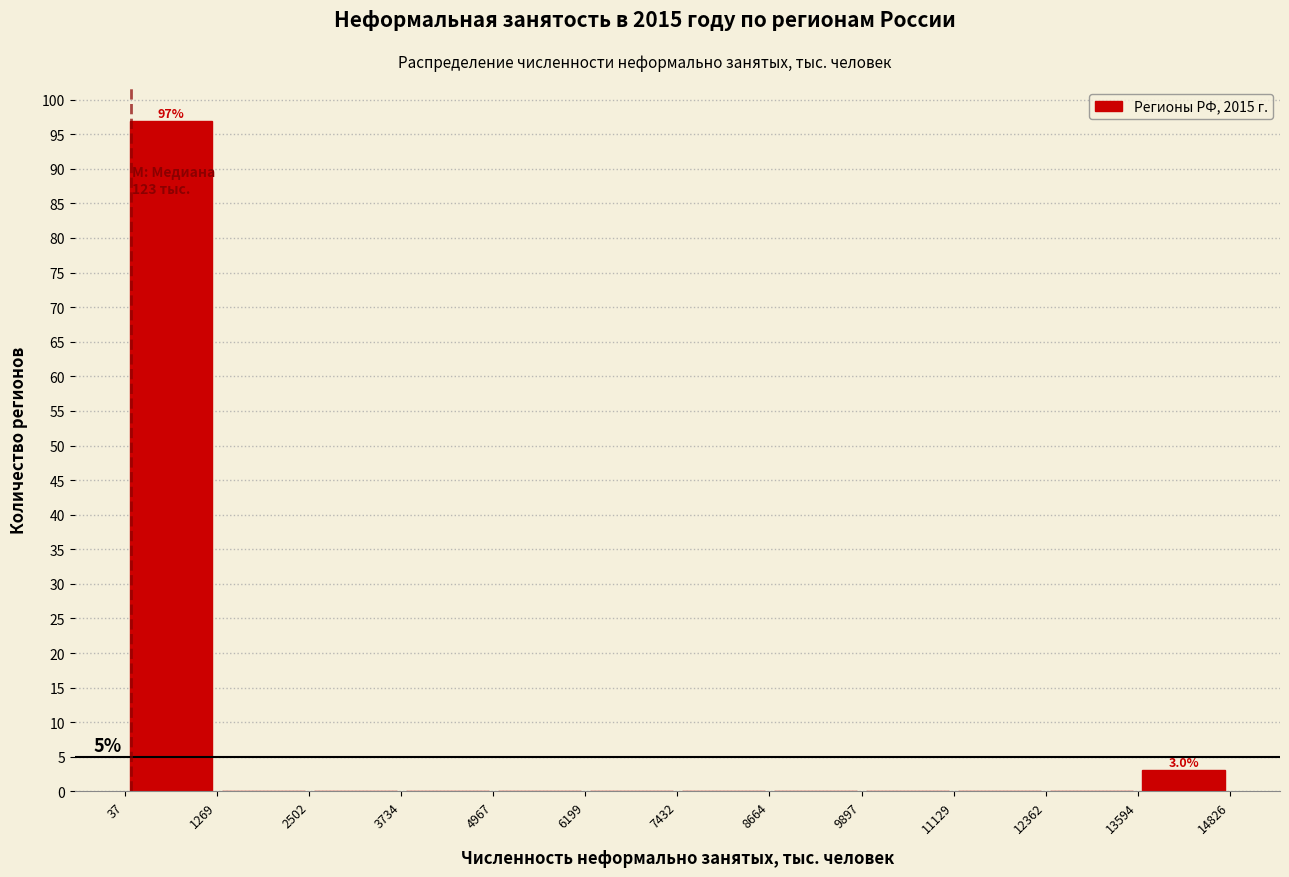

Over which range of the x-axis is the bar tallest?

37 to 1269